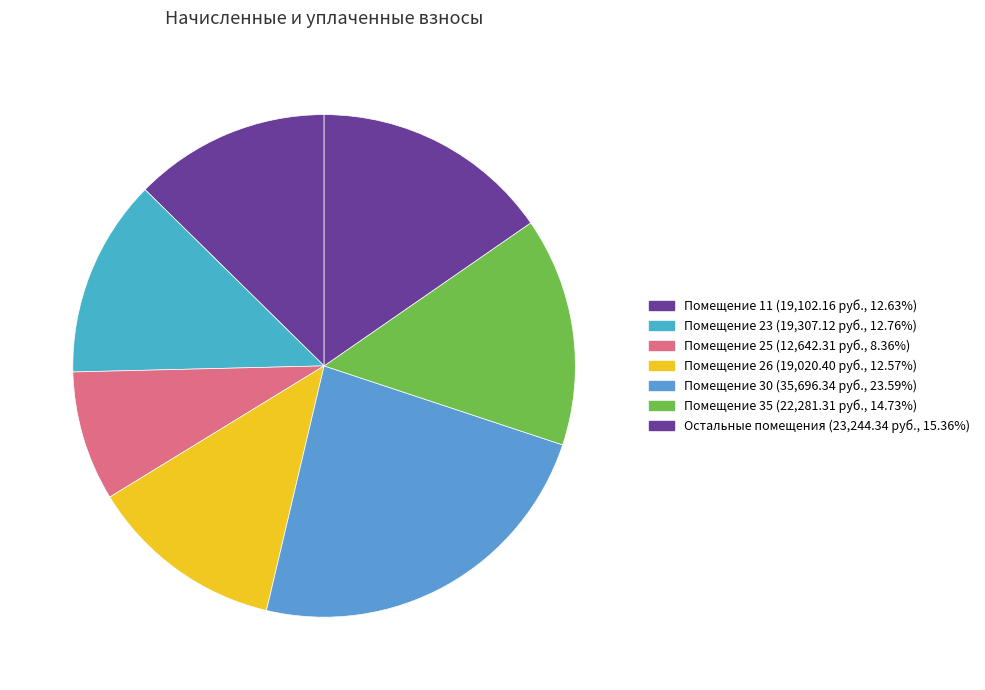

How many segments does this pie chart have?

7